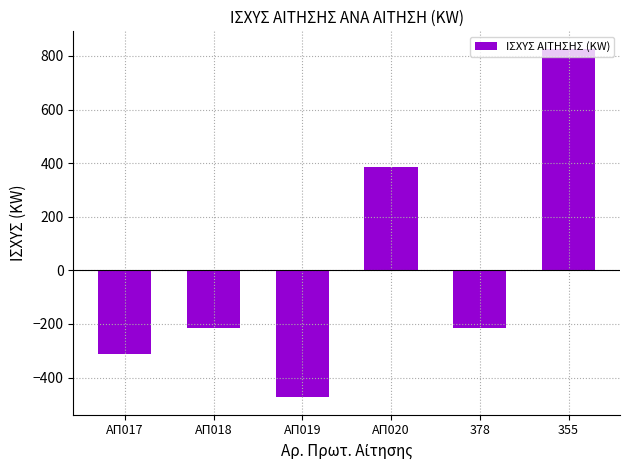

What position from the left is ΑΠ017?

1